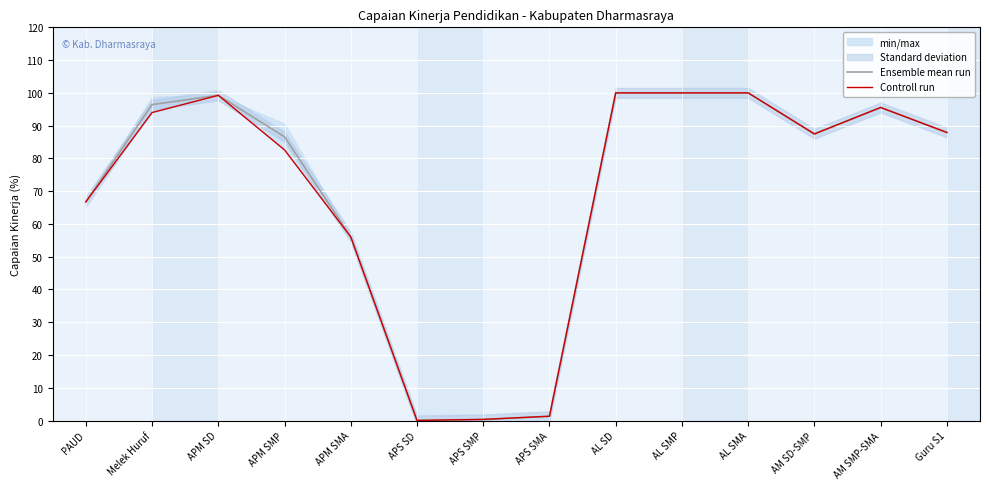

How many interior local valleys does the Controll run series have?

2